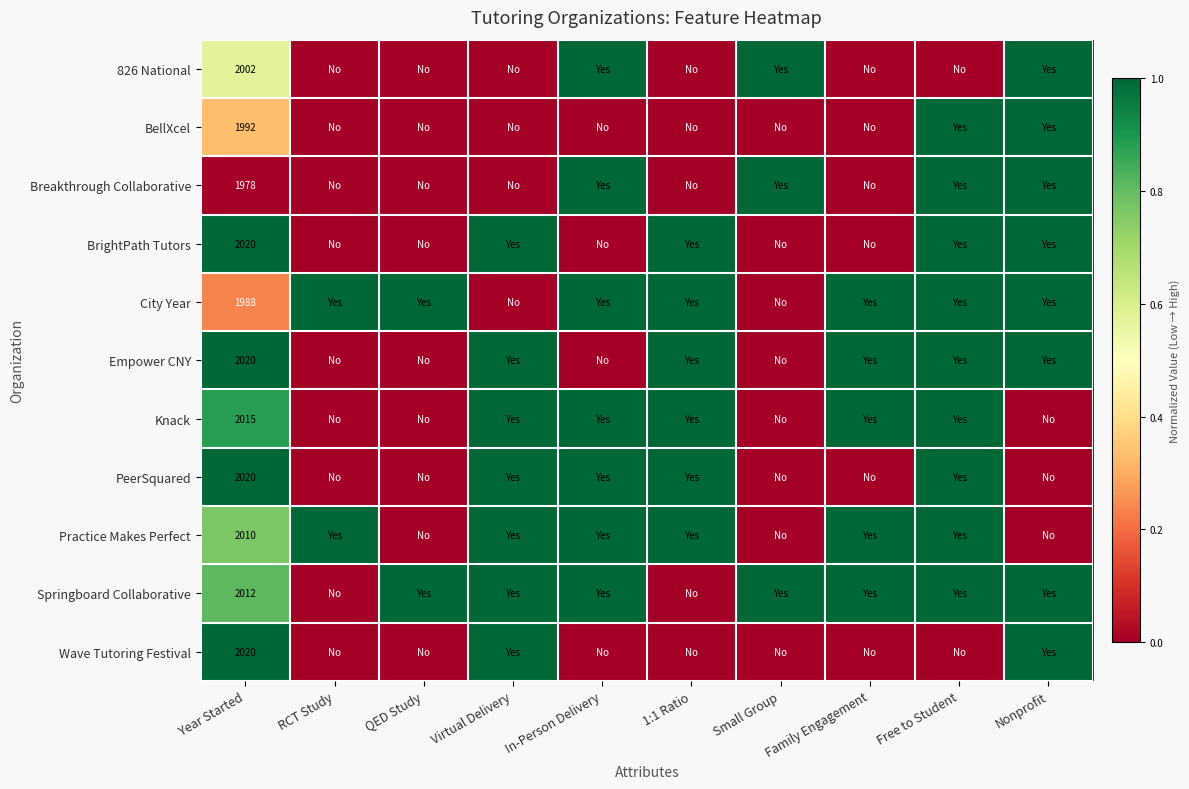

Which category has the highest value across all series?

In-Person Delivery